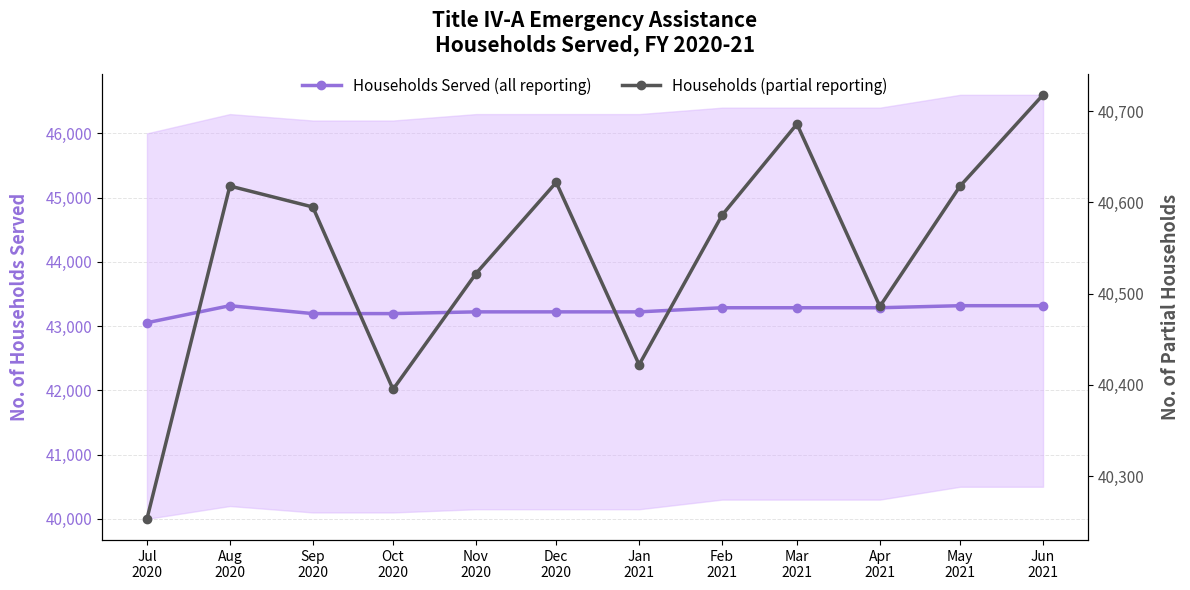

The value of Households (partial reporting) at Jun
2021 is 61534. True or false?

False